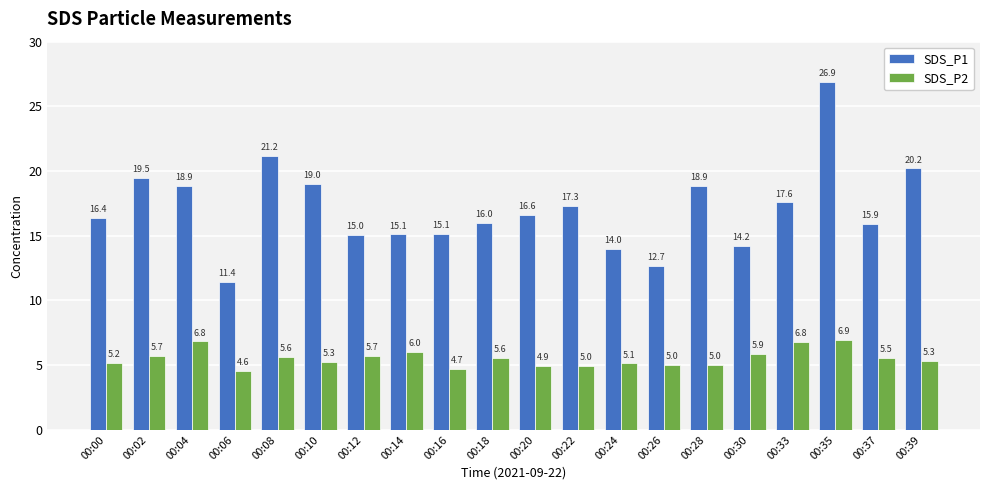

Read the SDS_P1 value at 00:37.

15.9